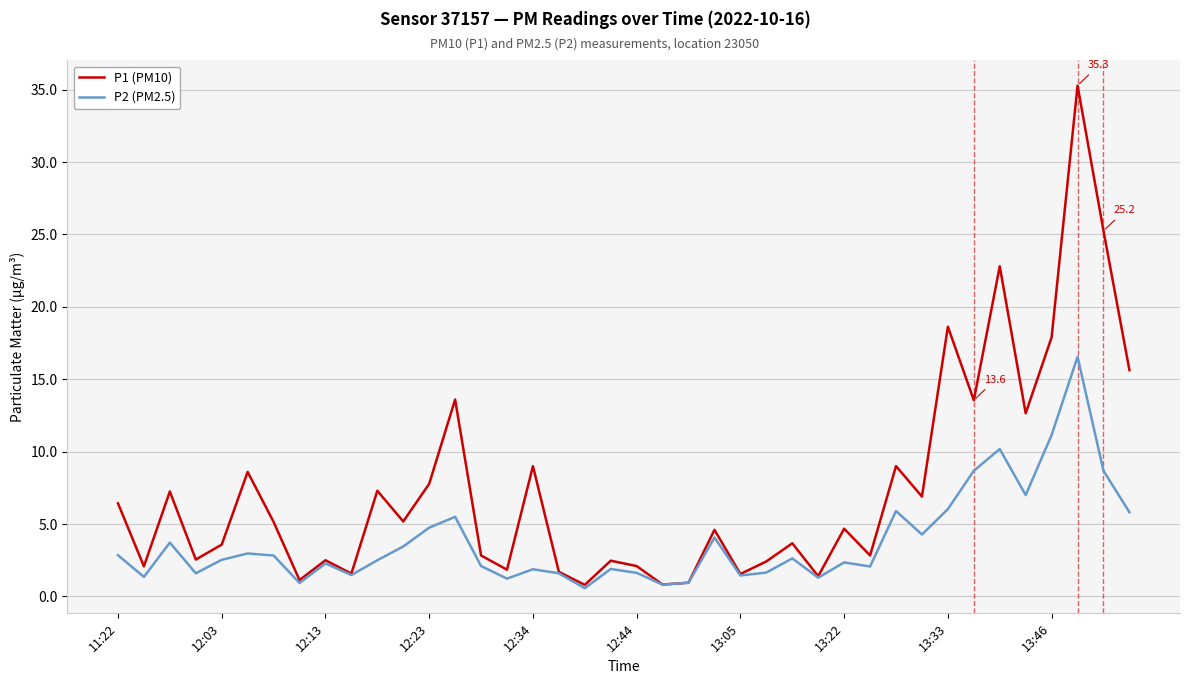

Which series has the widest spread of values?

P1 (PM10)